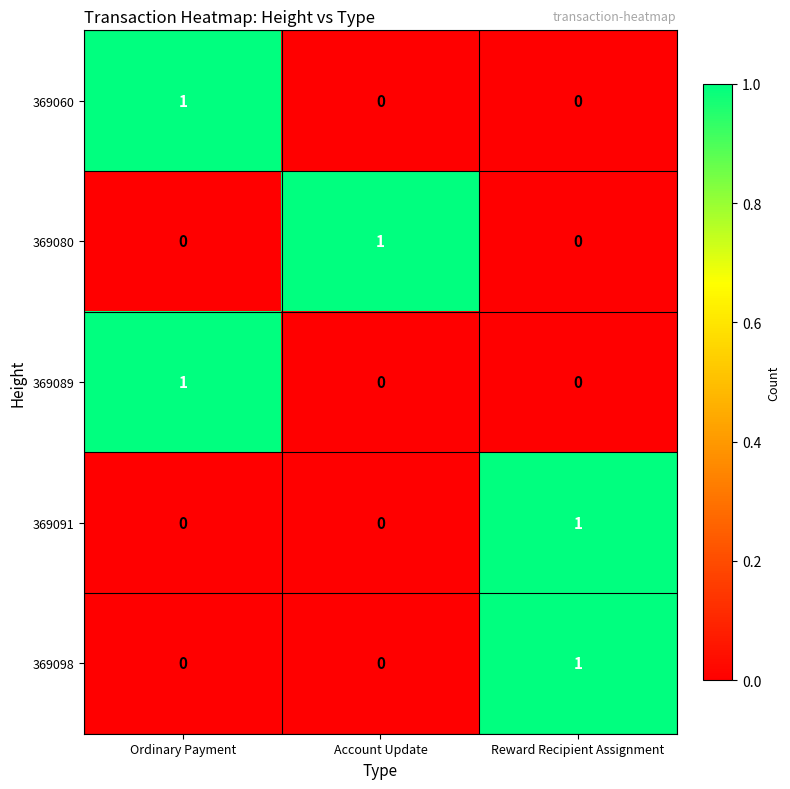

The value of 369080 at Ordinary Payment is 0. True or false?

True